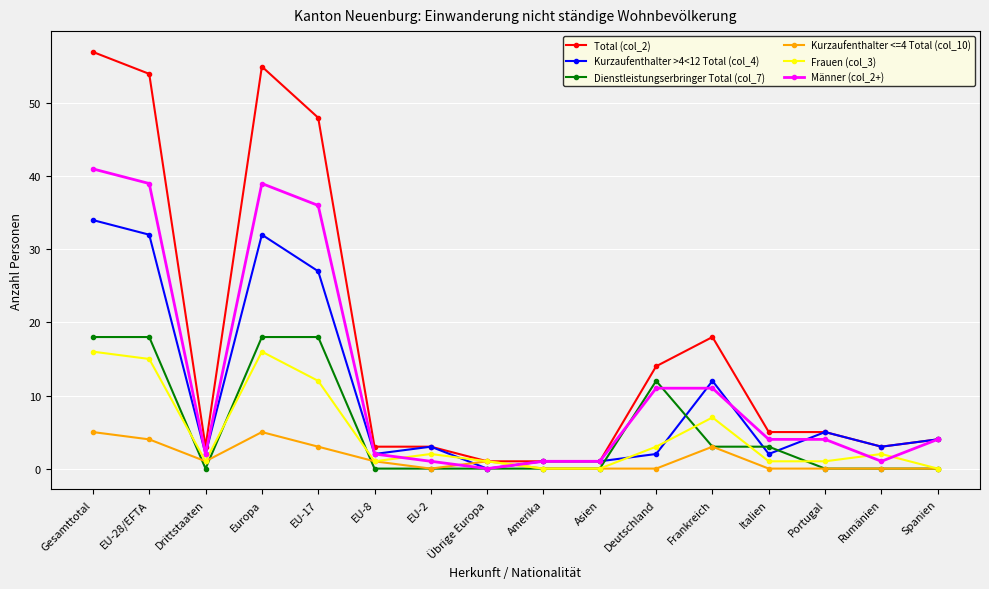

What is the sum of the Frauen (col_3) values at EU-17 and Drittstaaten?

13